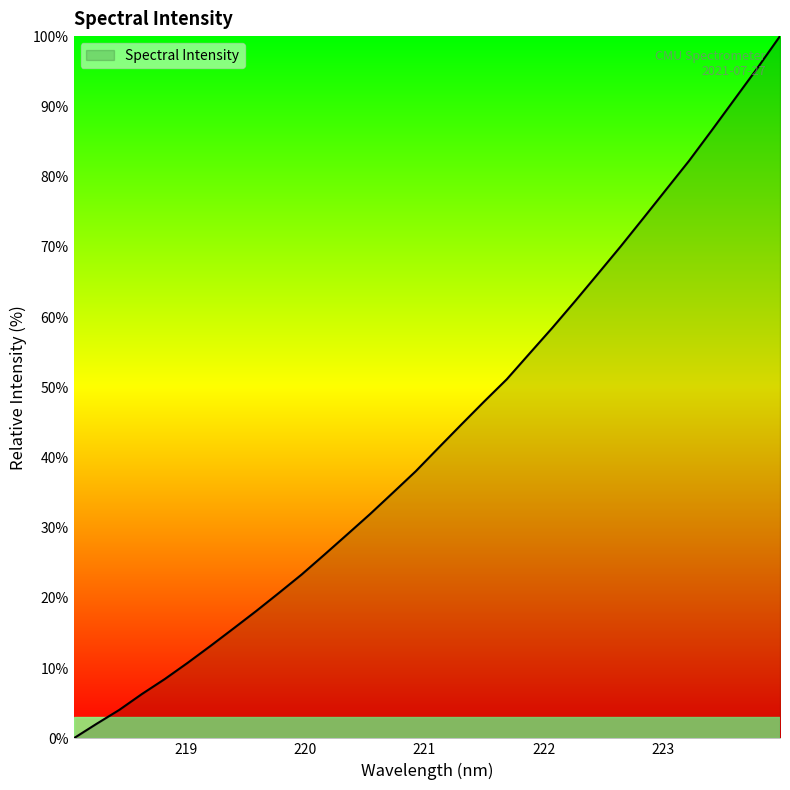

What is the maximum value shown in the chart?

100.0